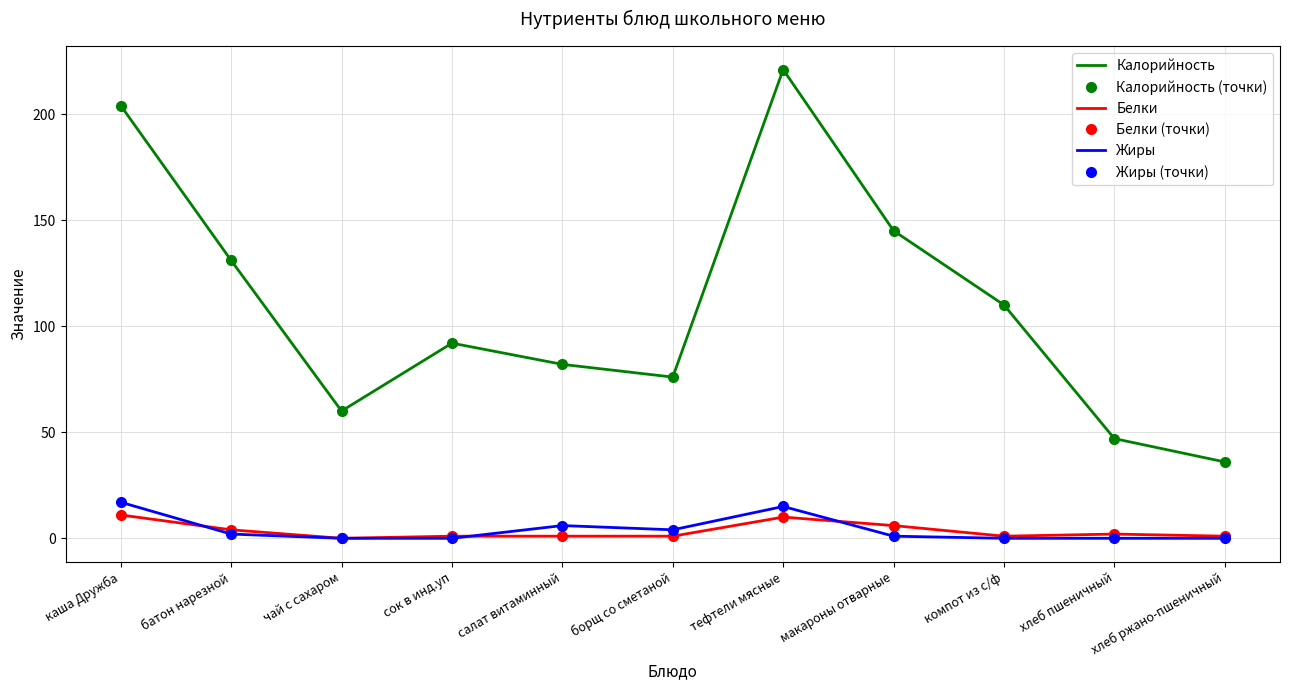

How many values in the Белки (точки) series are below 1?

1